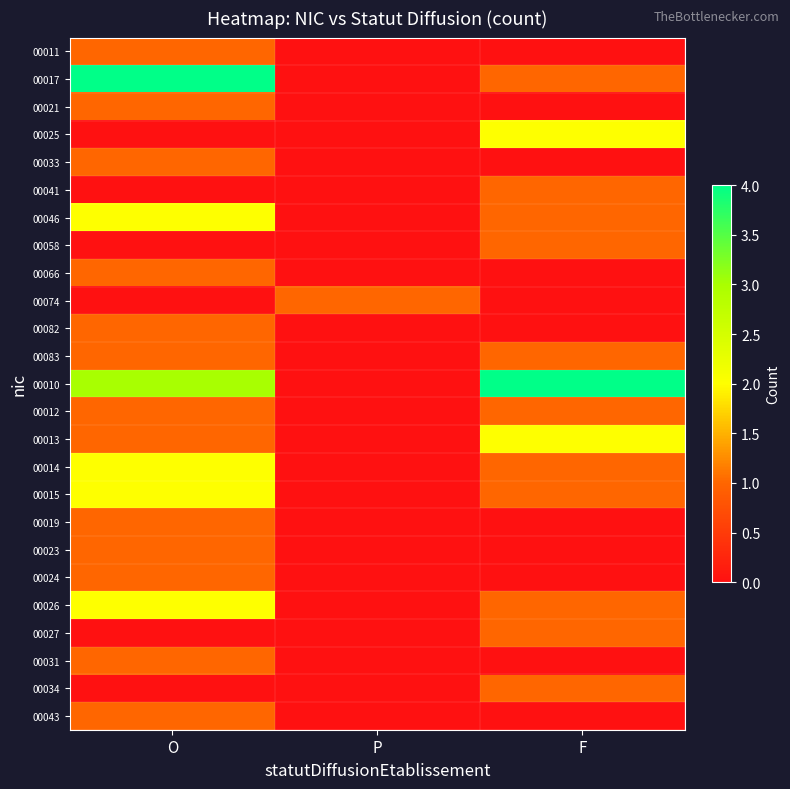

Reading right to left, list all the values displayed in this chart.

00011: F=0	P=0	O=1
00017: F=1	P=0	O=4
00021: F=0	P=0	O=1
00025: F=2	P=0	O=0
00033: F=0	P=0	O=1
00041: F=1	P=0	O=0
00046: F=1	P=0	O=2
00058: F=1	P=0	O=0
00066: F=0	P=0	O=1
00074: F=0	P=1	O=0
00082: F=0	P=0	O=1
00083: F=1	P=0	O=1
00010: F=4	P=0	O=3
00012: F=1	P=0	O=1
00013: F=2	P=0	O=1
00014: F=1	P=0	O=2
00015: F=1	P=0	O=2
00019: F=0	P=0	O=1
00023: F=0	P=0	O=1
00024: F=0	P=0	O=1
00026: F=1	P=0	O=2
00027: F=1	P=0	O=0
00031: F=0	P=0	O=1
00034: F=1	P=0	O=0
00043: F=0	P=0	O=1